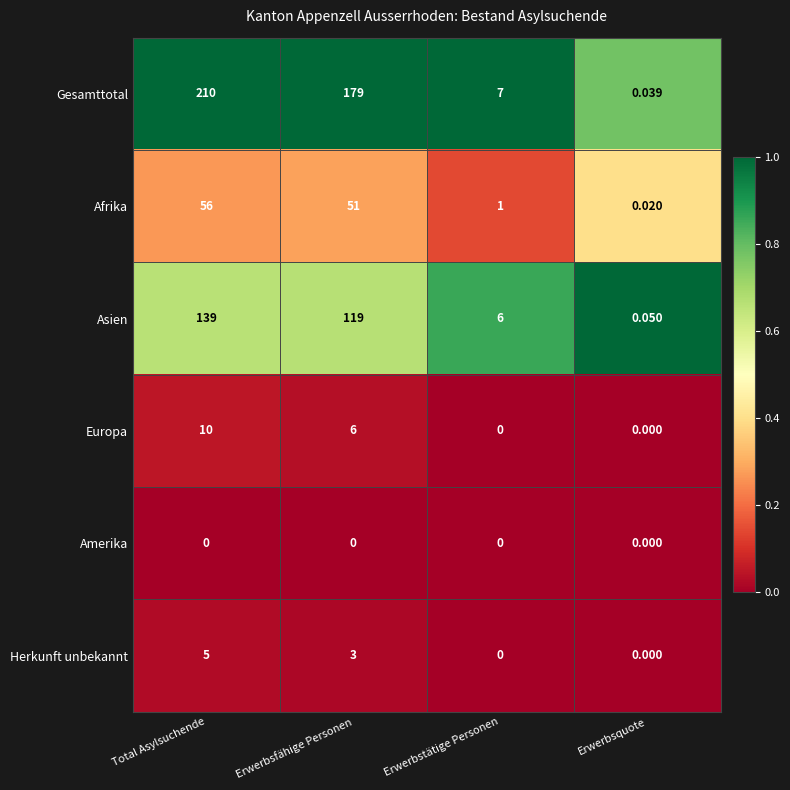

Which series has the largest range (max minus min)?

Gesamttotal